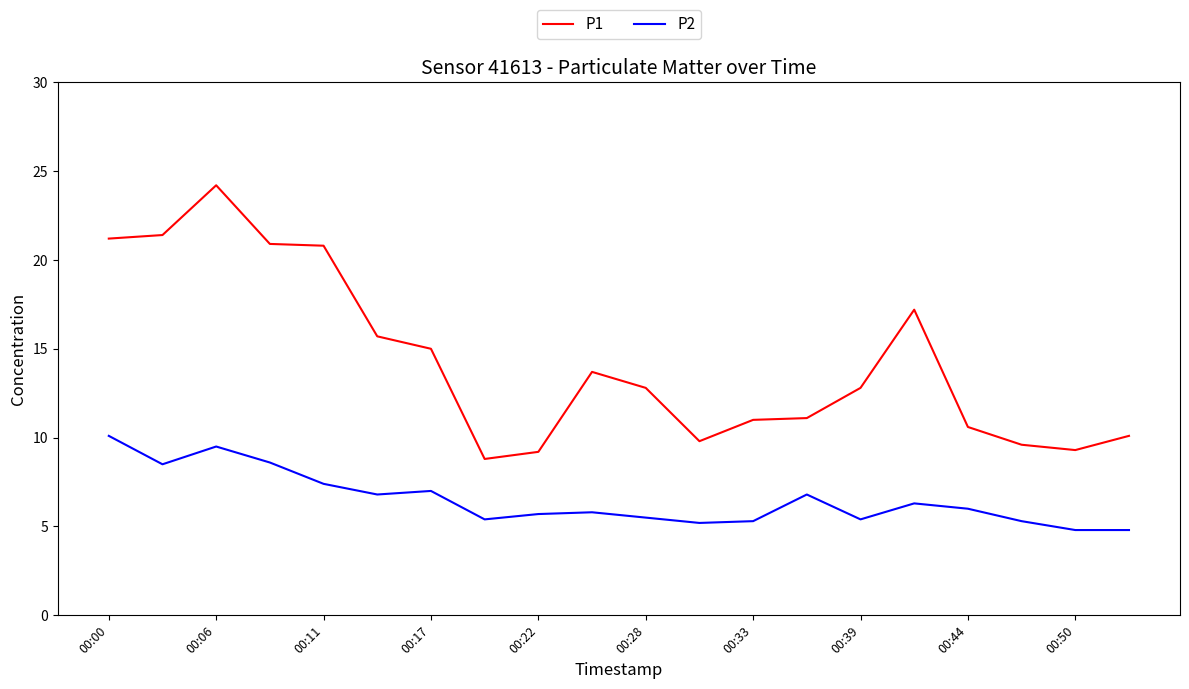

What is the difference between the maximum and minimum values in the P2 series?

5.3